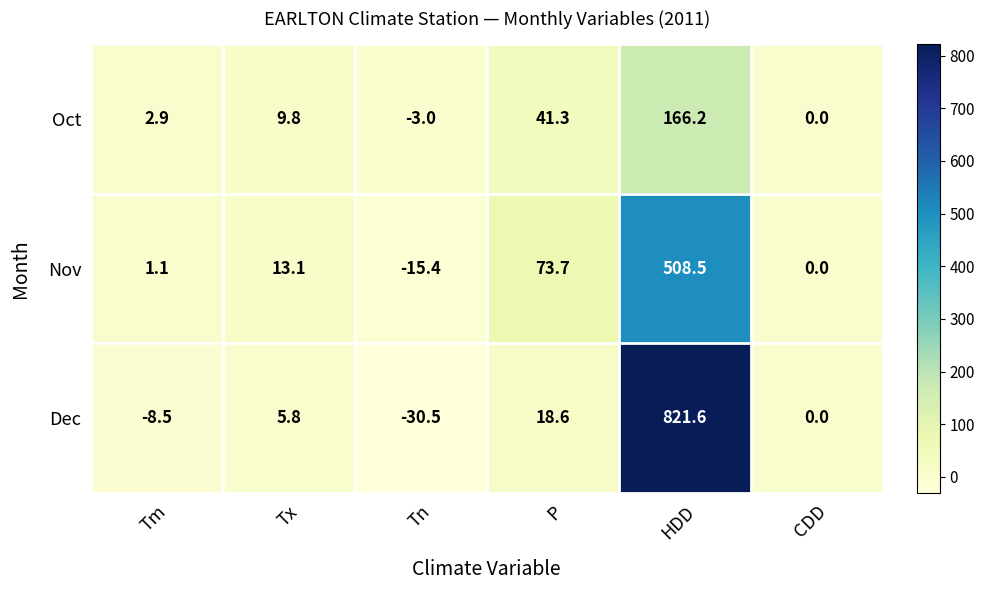

List the labels in order of Oct value, largest first.

HDD, P, Tx, Tm, CDD, Tn